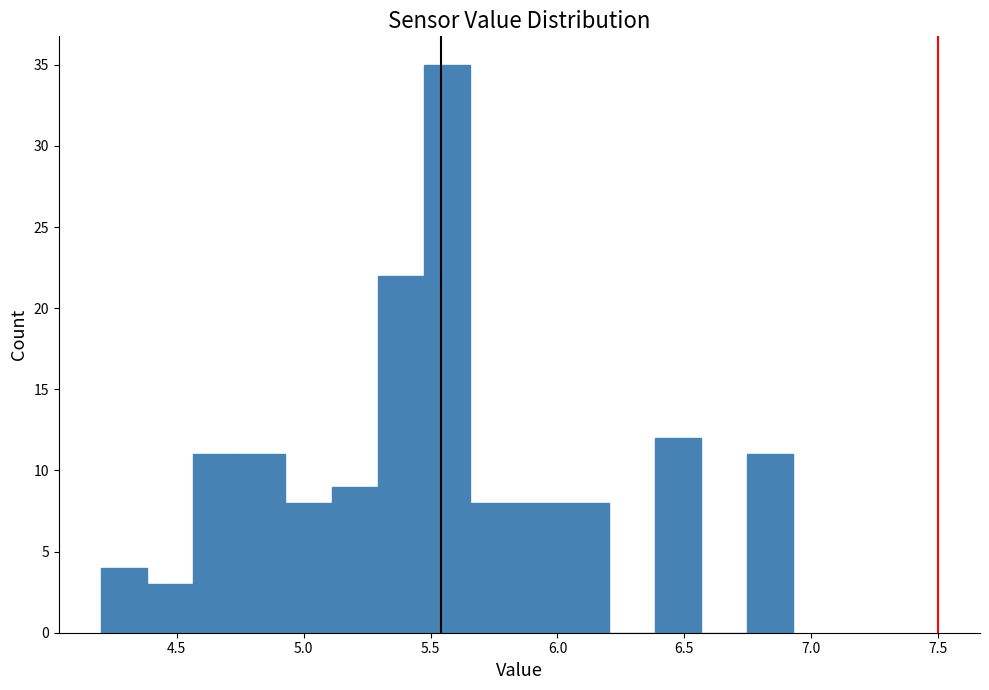

Read against the x-axis, roughly where is the centre of the tallest bar?

5.55